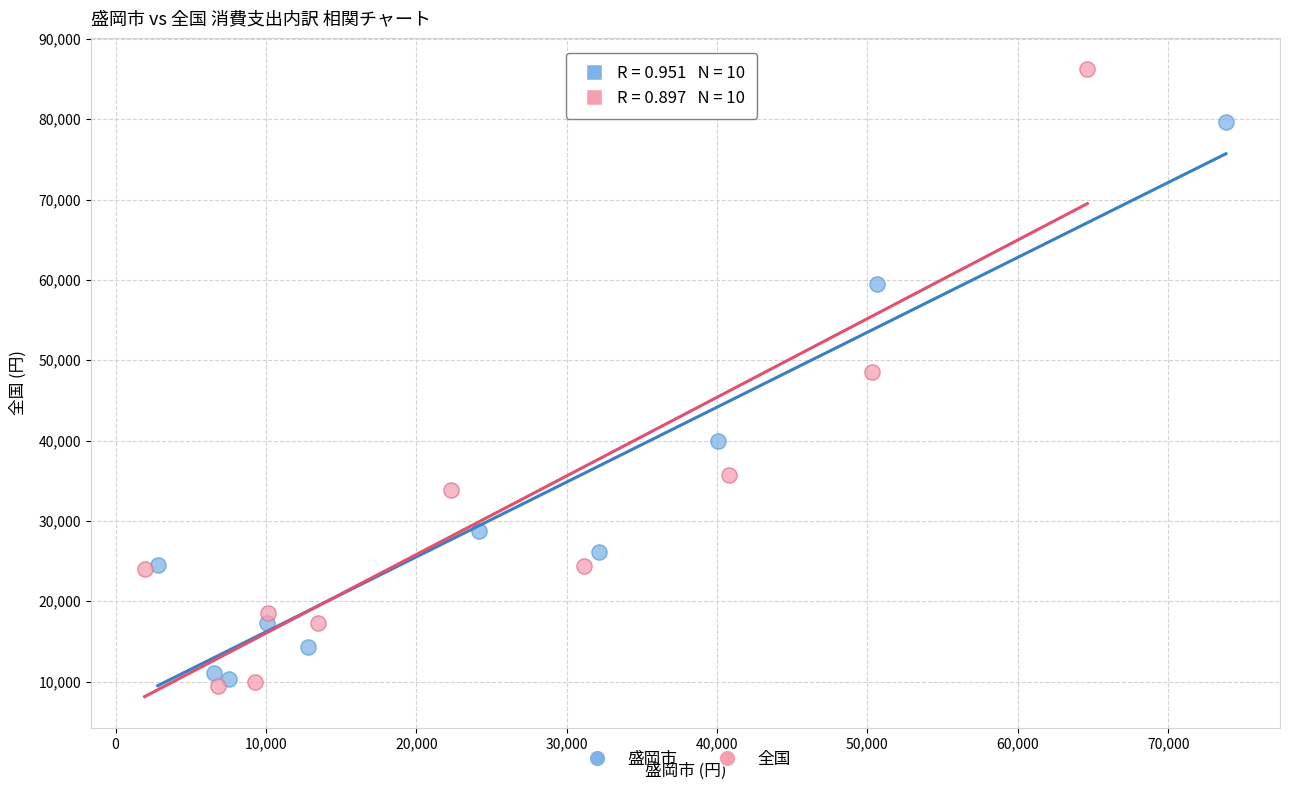

Which series contains the highest Y value?

全国